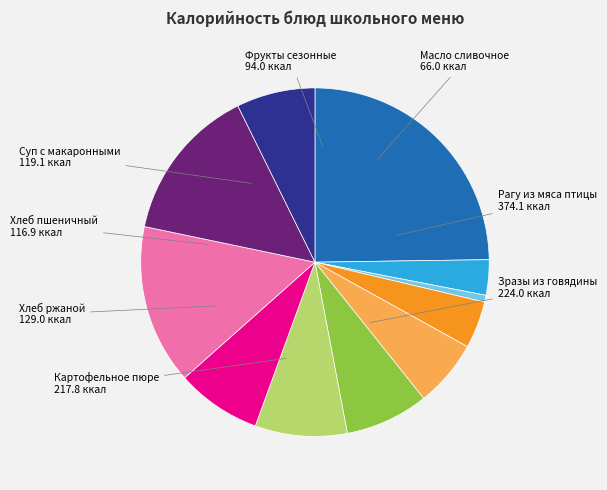

How many segments does this pie chart have?

11